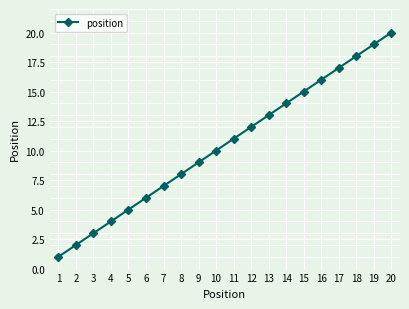

Which label corresponds to the largest value in the chart?

20